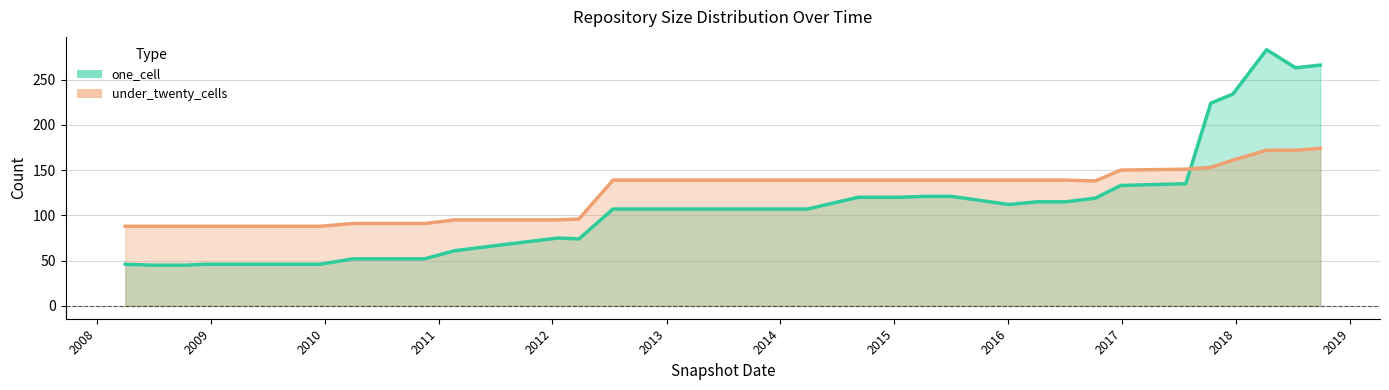

True or false: one_cell and over_thousand_cells intersect in this chart.

False